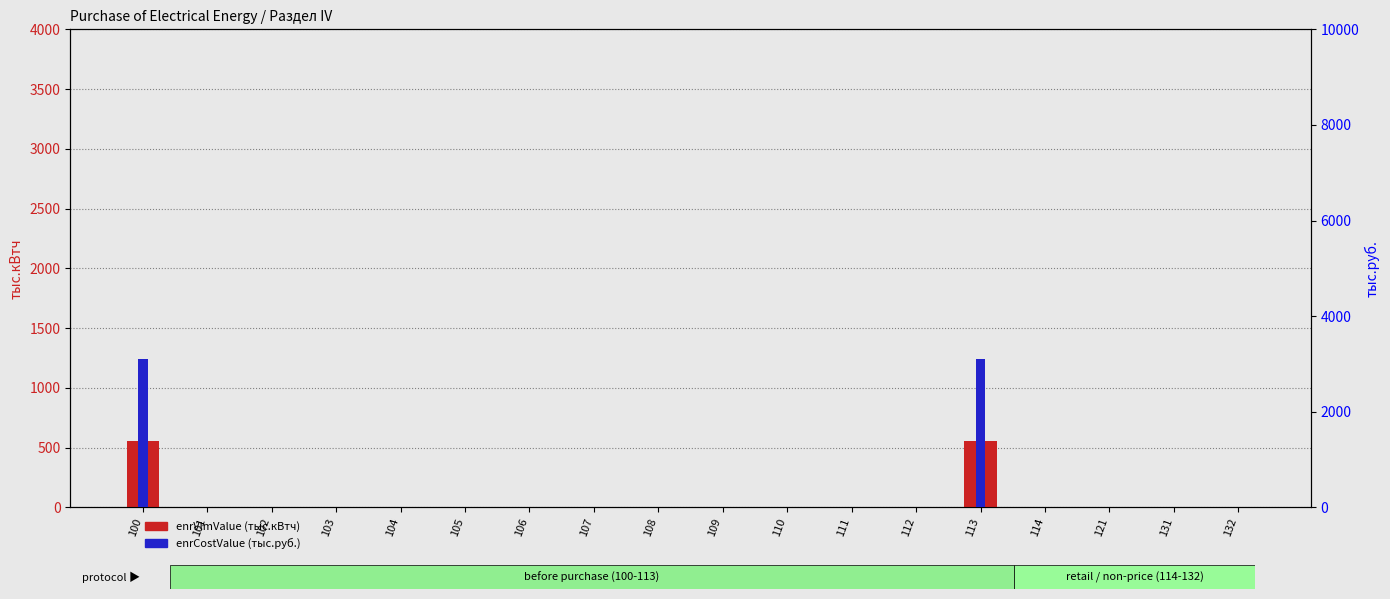

What is the difference between the maximum and minimum values in the enrVlmValue (тыс.кВтч) series?

559.4